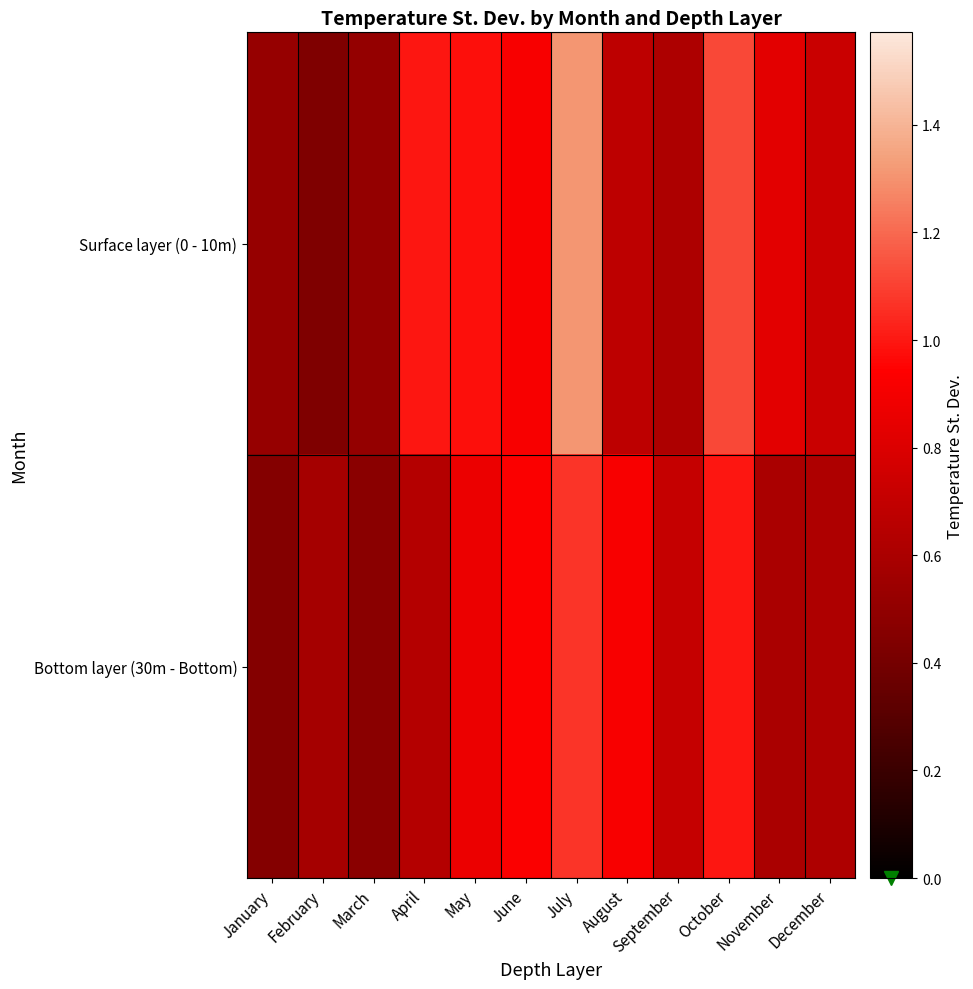

Which has a higher value, November or May?

May